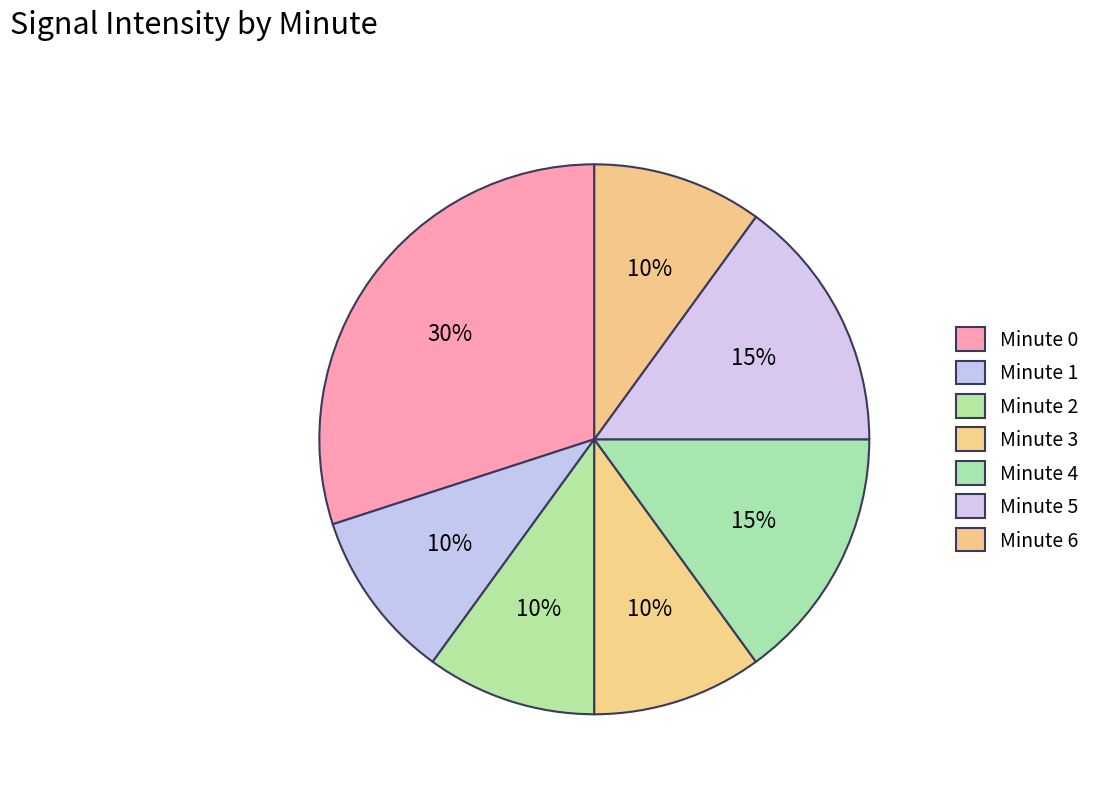

To the nearest percent, what is the difference between the largest and smallest slice percentages?

20%